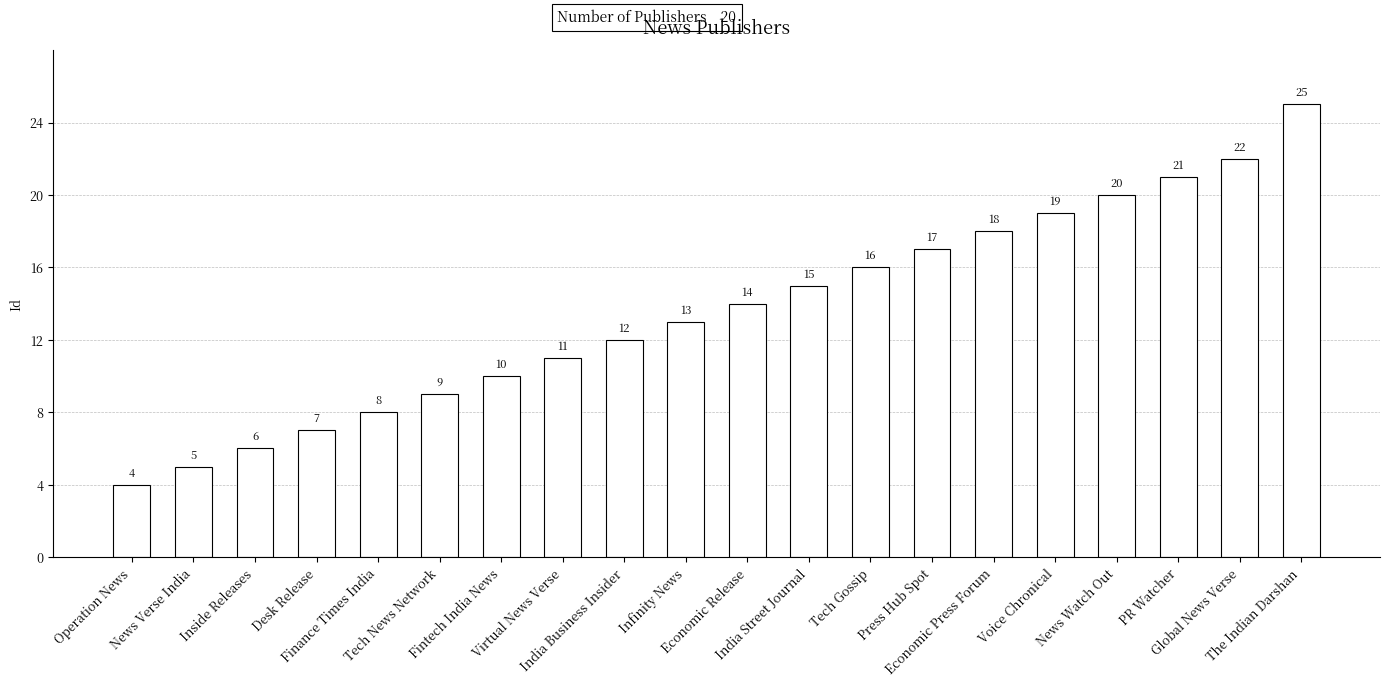

How many bars are there in total?

20